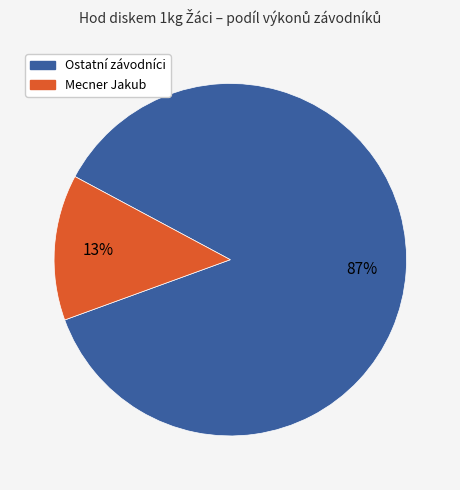

Is there a majority slice in this chart?

Yes